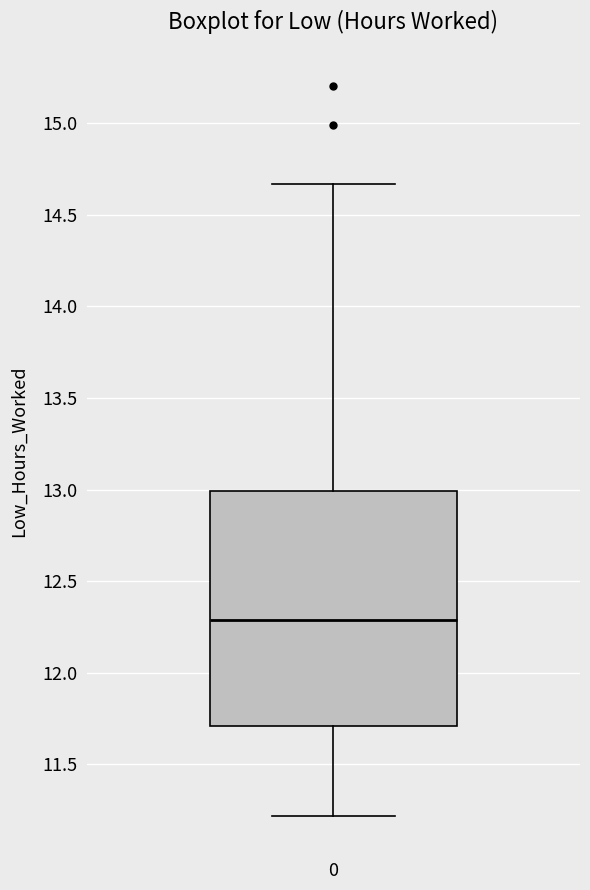

Read this box plot against the y-axis: the position of the median line, the range covered by the box, and the ends of both whiskers. The values are not printed on the chart, so give them approximately, as read against the axis.

median 12.30, box 11.70 to 13.00, whiskers 11.20 to 14.65